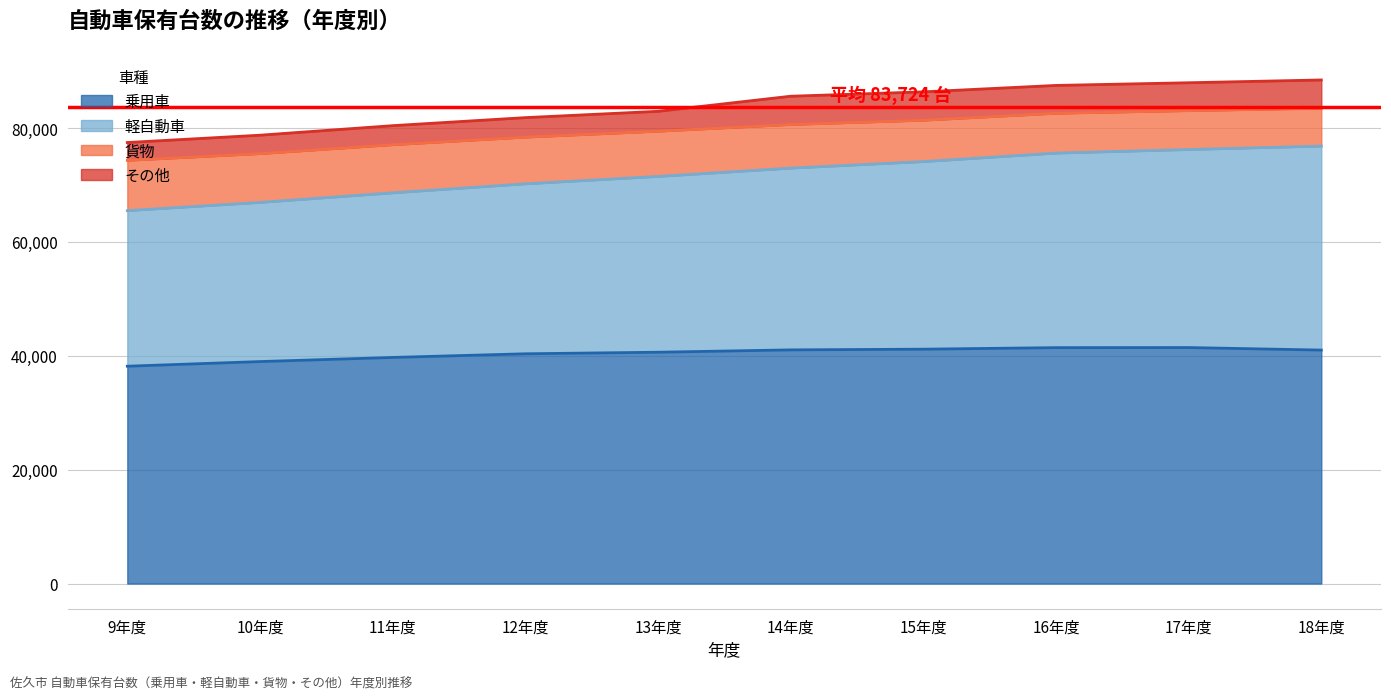

What is the maximum value for 乗用車?

41448